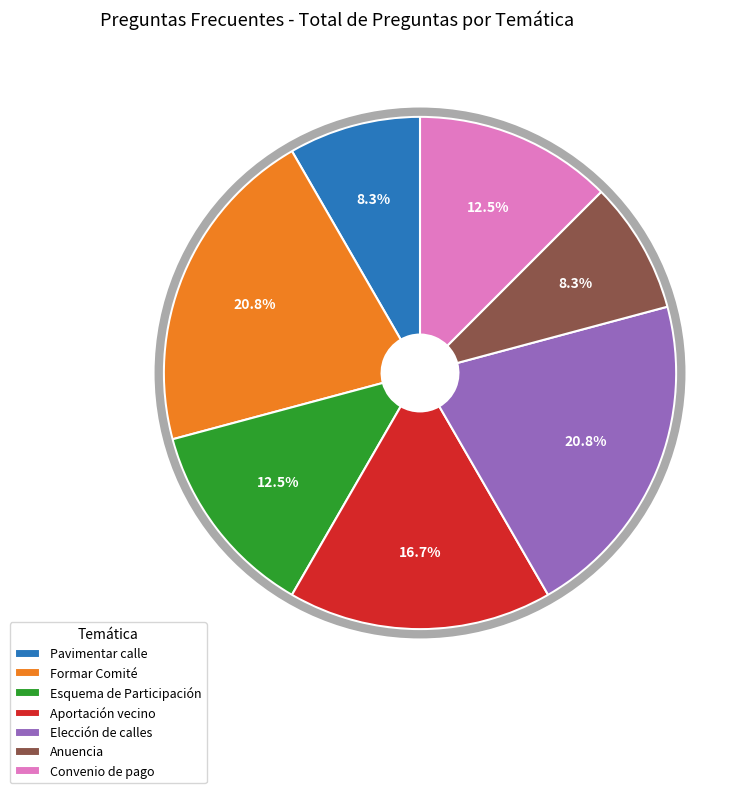

Between Pavimentar calle and Formar Comité, which is larger?

Formar Comité